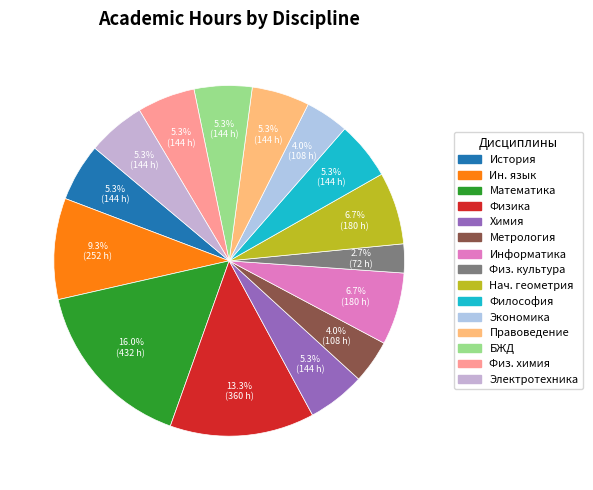

Count the number of slices in the pie.

15